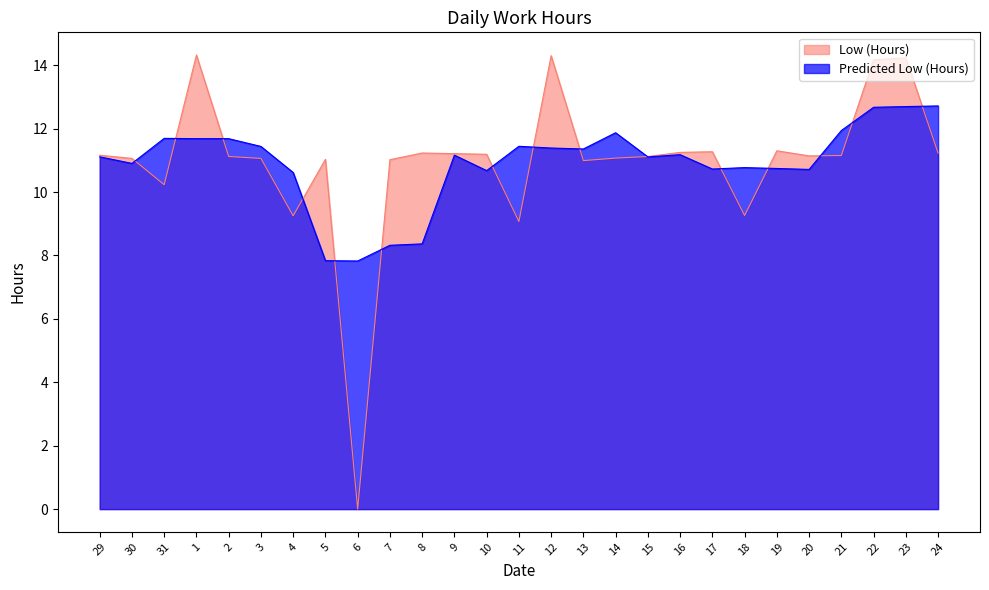

Reading left to right, list all the values displayed in this chart.

11.2	11.1	10.2	14.3	11.1	11.1	9.2	11.0	0.0	11.0	11.2	11.2	11.2	9.1	14.3	11.0	11.1	11.1	11.2	11.3	9.3	11.3	11.1	11.2	14.2	14.2	11.2